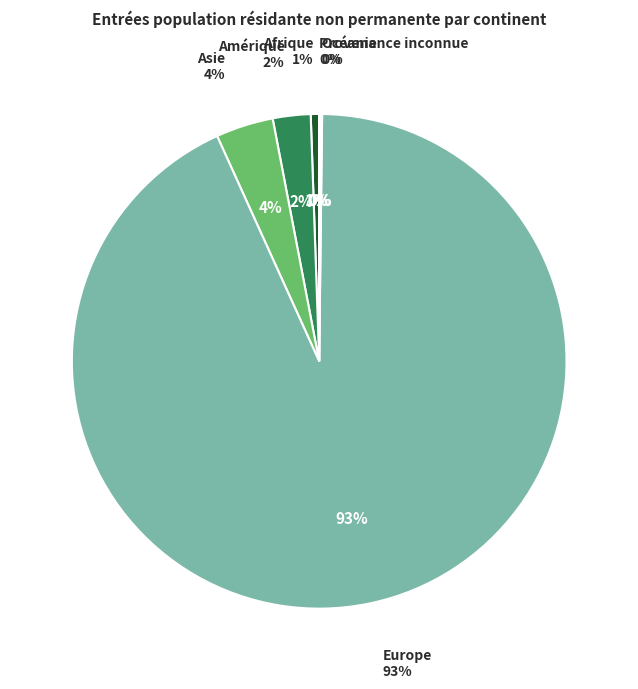

Is there a majority slice in this chart?

Yes